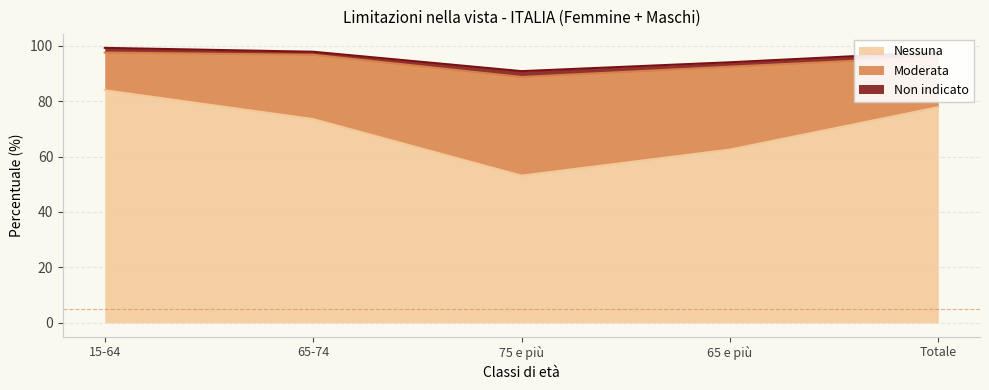

What is the difference between the highest and lowest values at 65 e più?

60.9